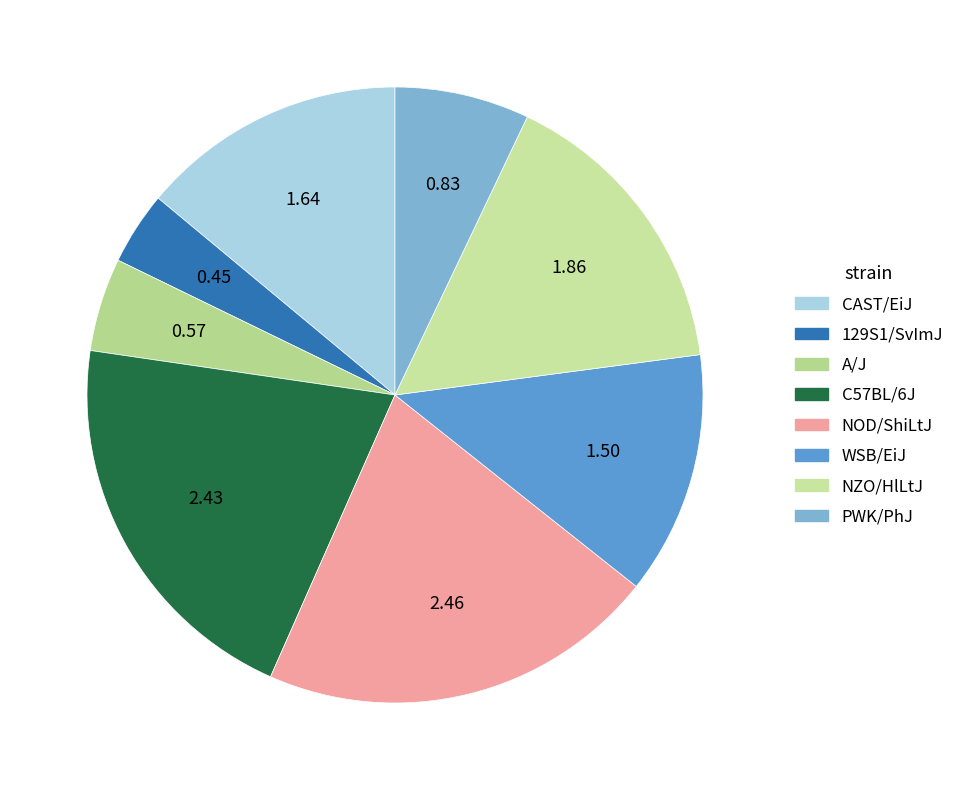

Is it true that CAST/EiJ is 14% of the pie?

True